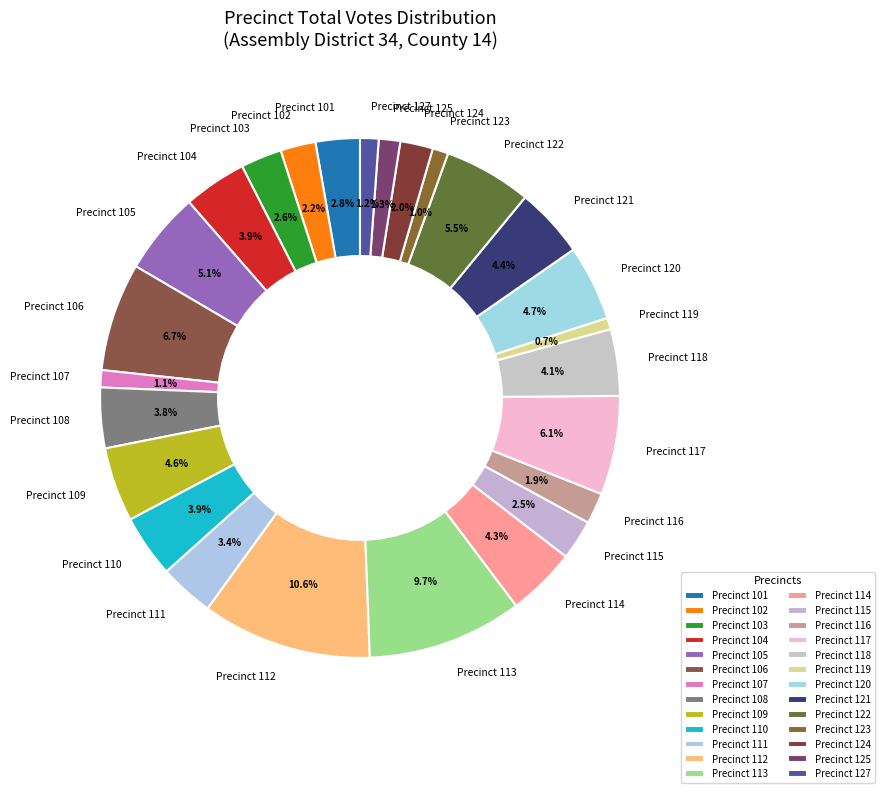

Combined, what portion of the pie is Precinct 104 and Precinct 114?

8.2%